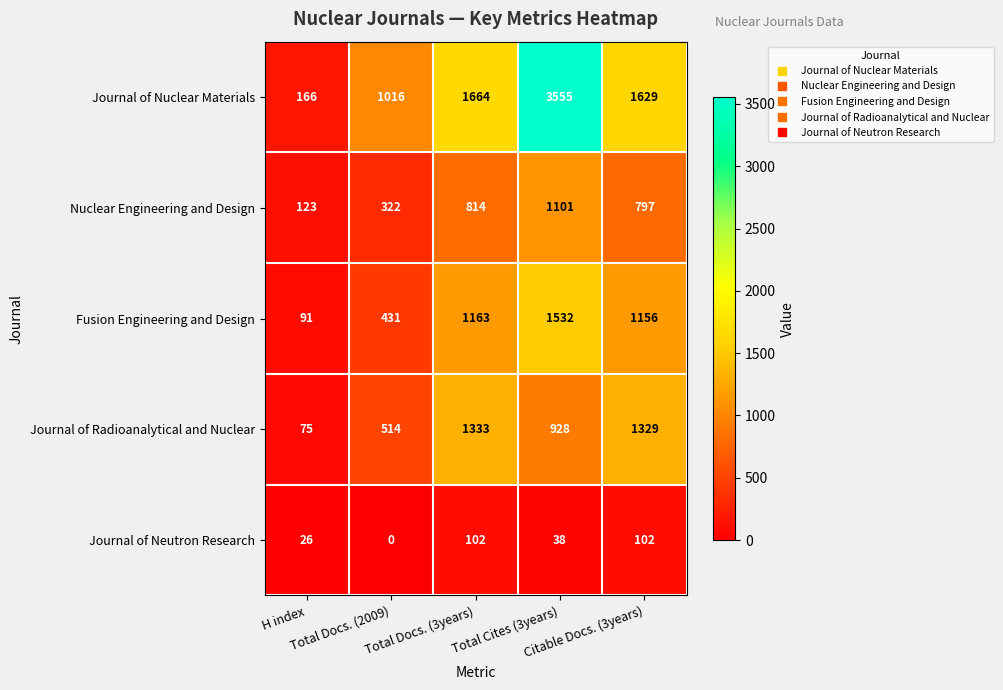

Which series has the largest total across all categories?

Journal of Nuclear Materials